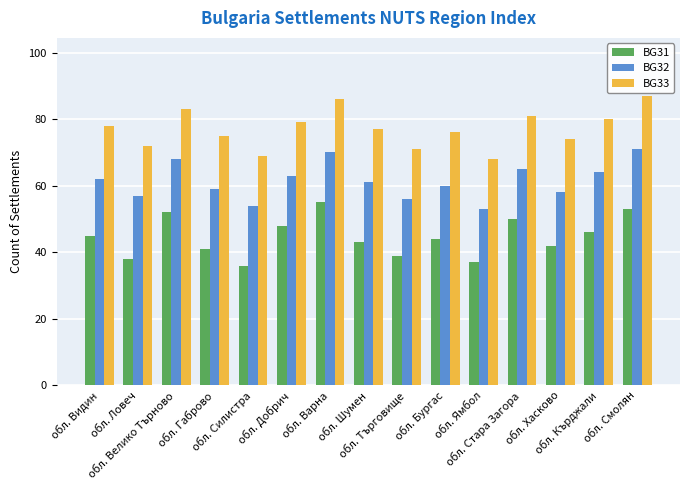

Which series has the largest total across all categories?

BG33